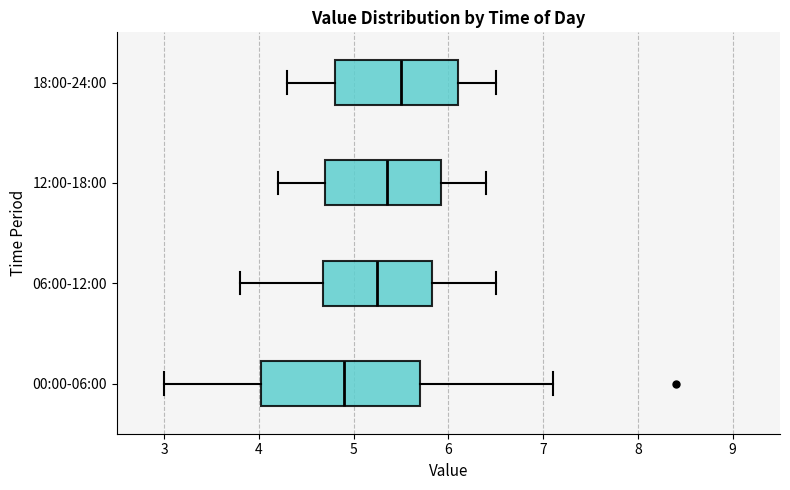

Comparing the boxes themselves (not the whiskers), which one is the widest?

00:00-06:00